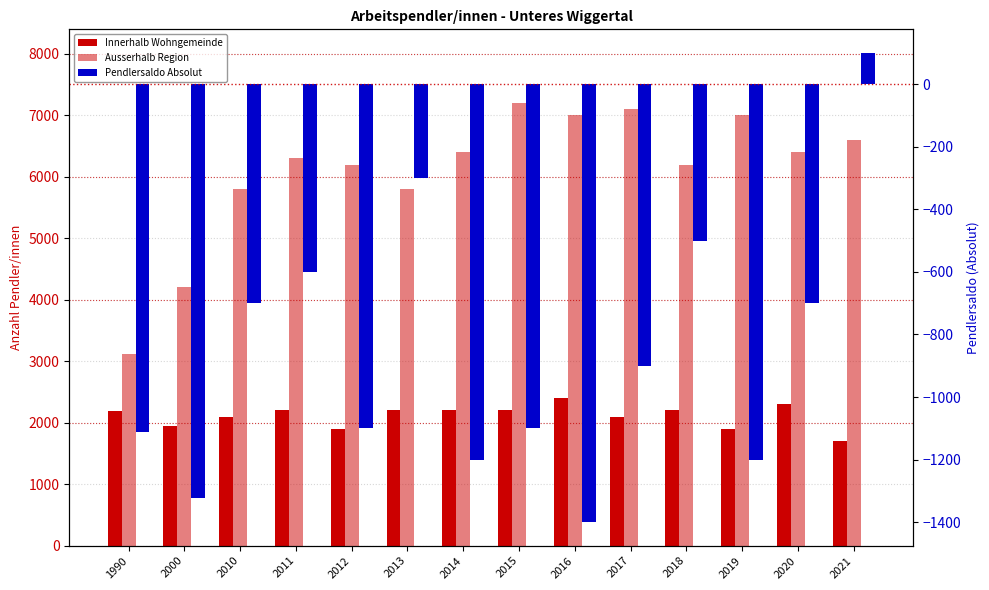

Is it true that Pendlersaldo Absolut equals -2300 at 2016?

False